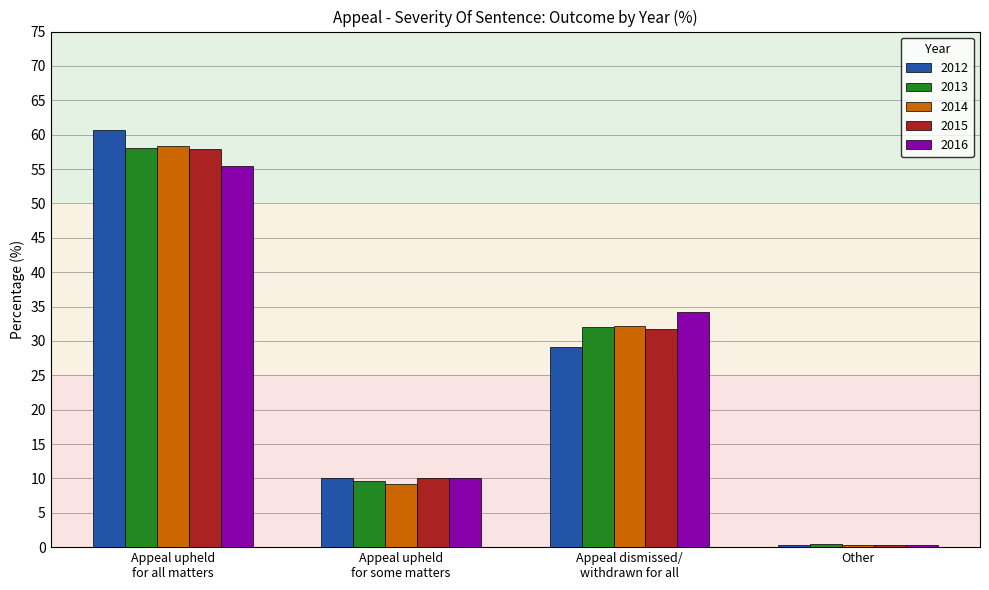

At how many categories does at least one series exceed 43?

1